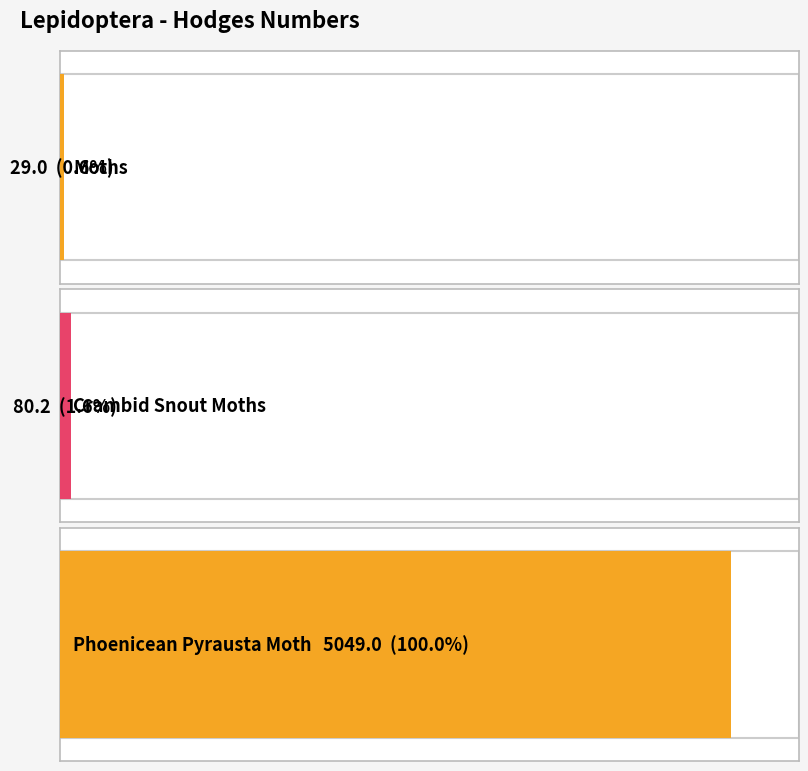

What is the greatest value displayed?

5049.0